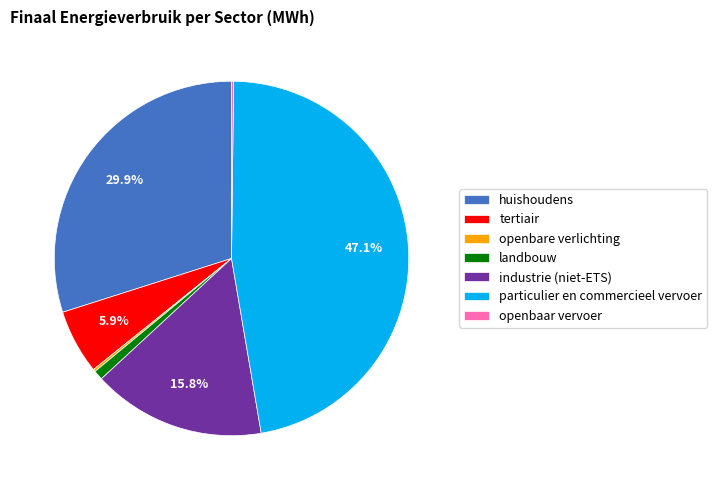

How much of the chart is everything except tertiair?

94.1%